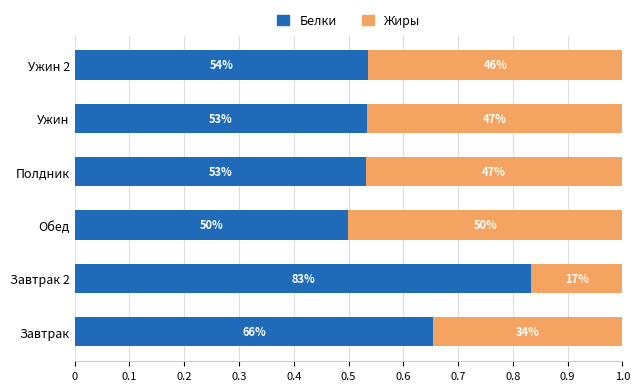

List the series in order of their overall mean, lowest first.

Жиры, Белки